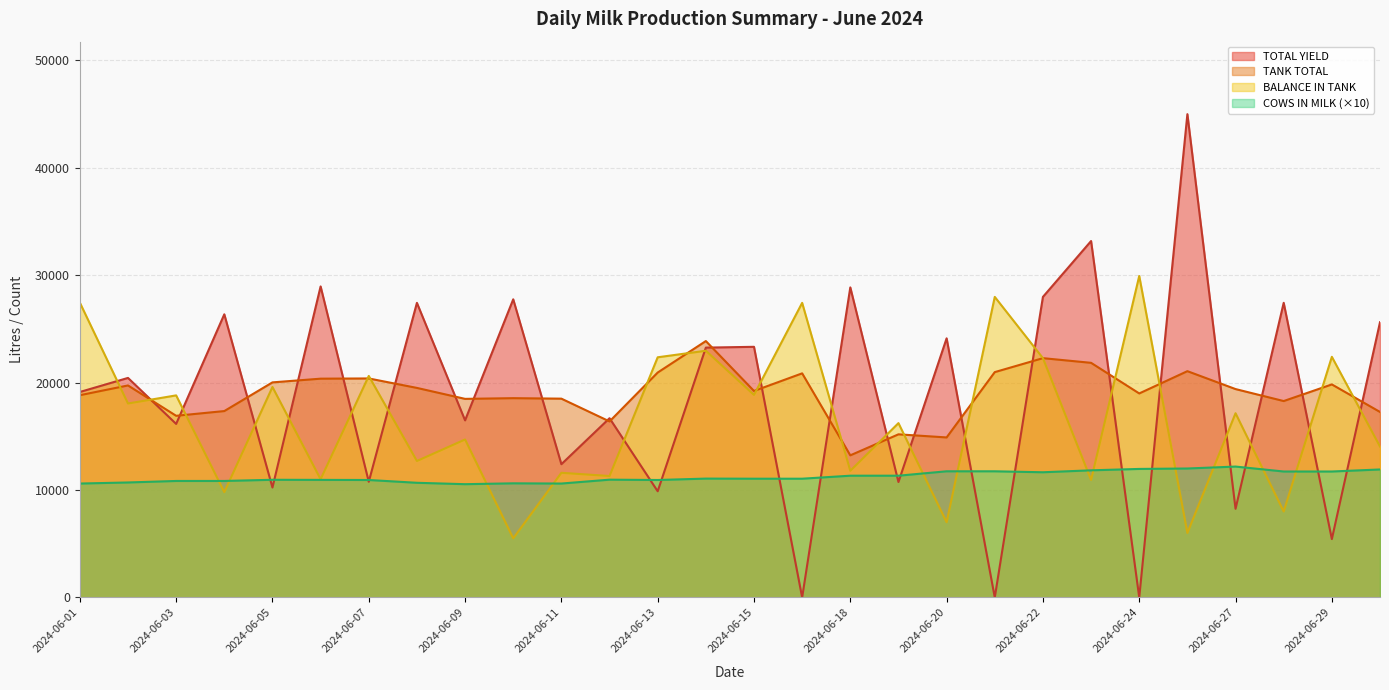

True or false: COWS IN MILK and TANK TOTAL intersect in this chart.

False